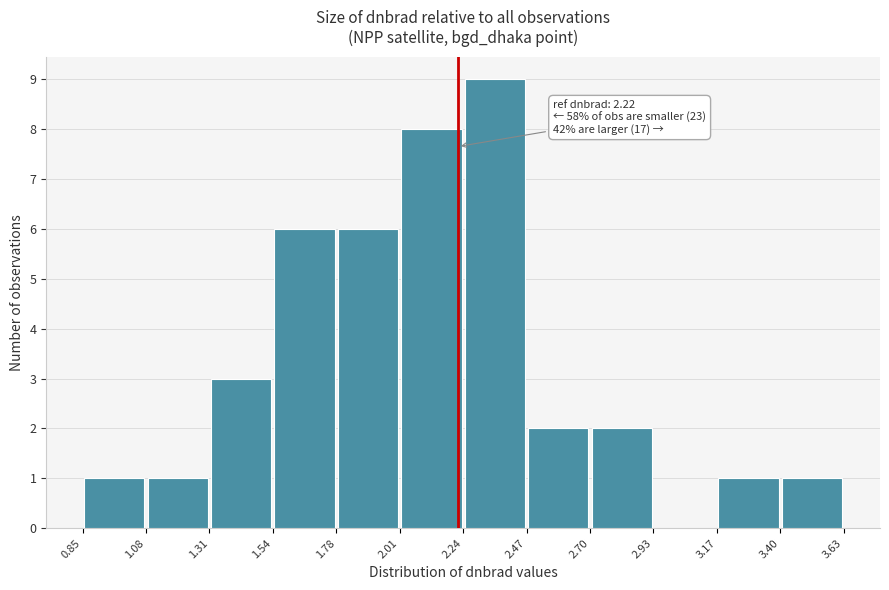

Which range on the x-axis has the tallest bar?

2.24 to 2.47